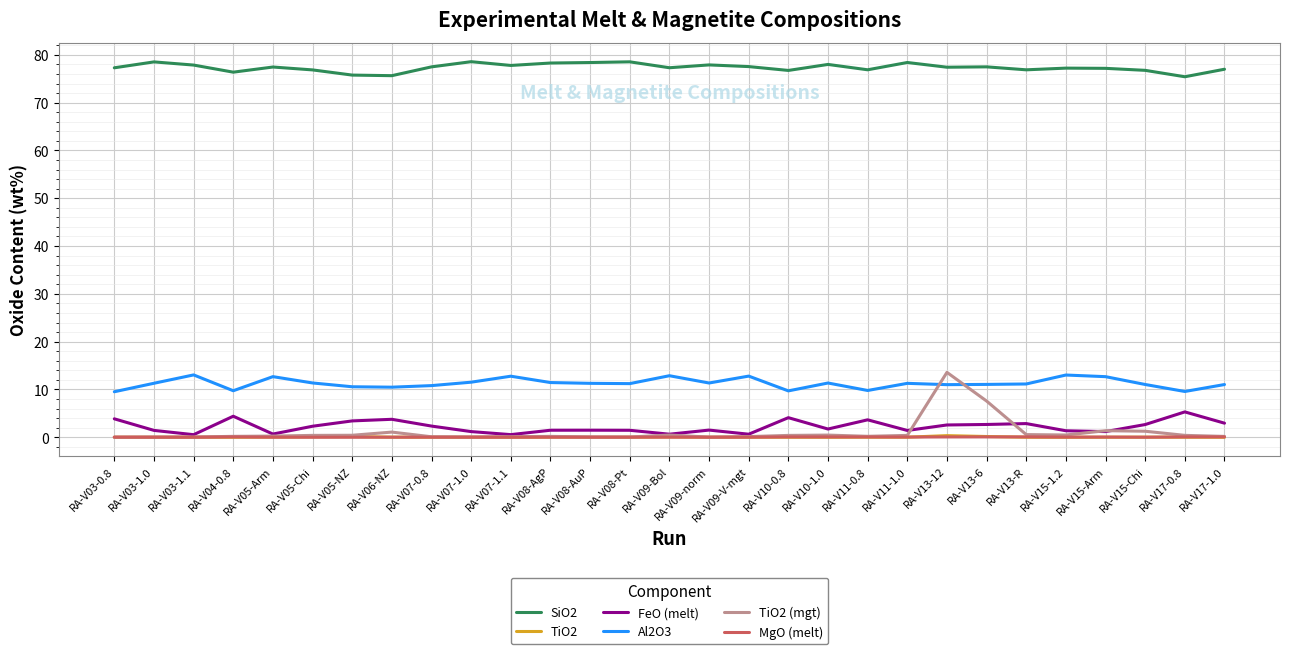

The value of Al2O3 at RA-V13-6 is 6.9. True or false?

False